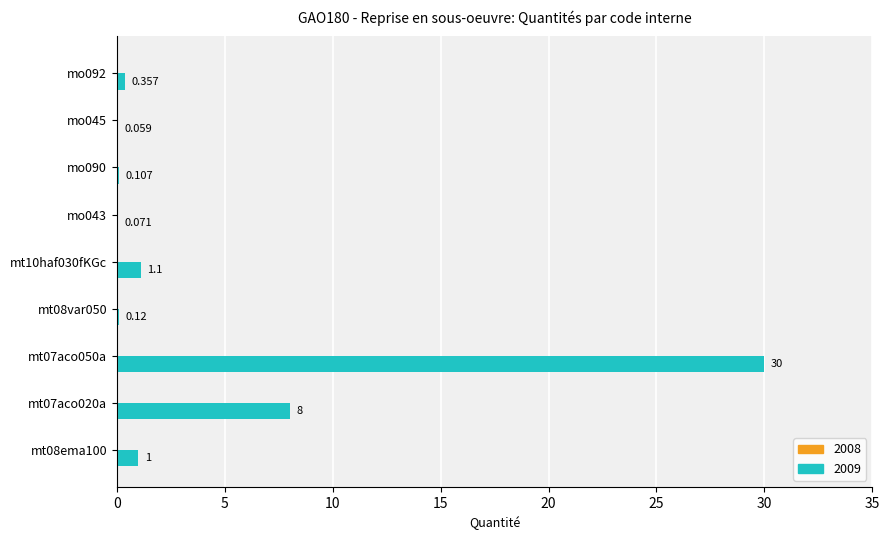

Are the bars horizontal?

Yes